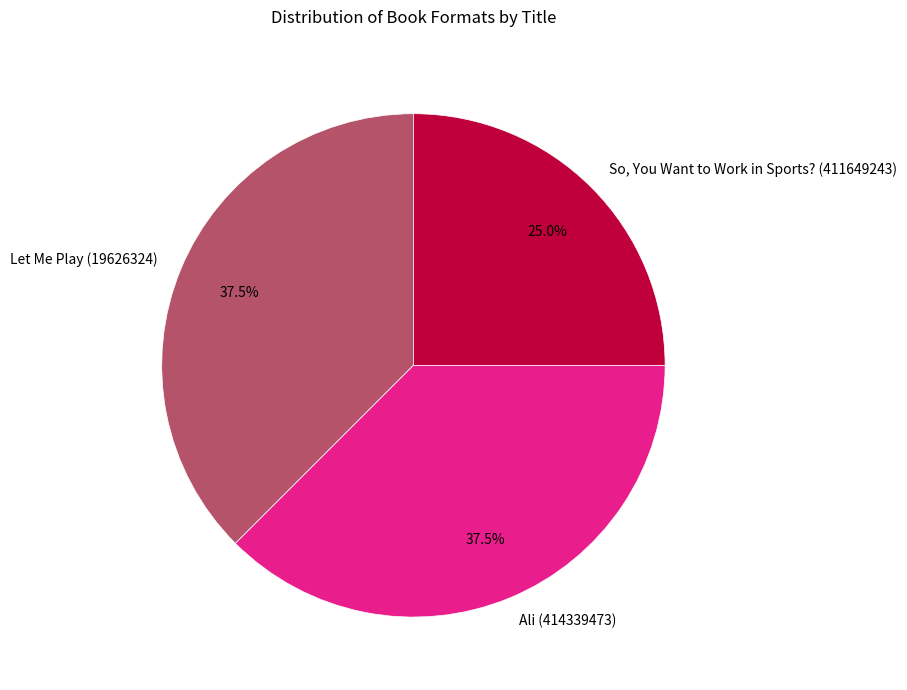

True or false: Ali (414339473) accounts for 45% of the total.

False